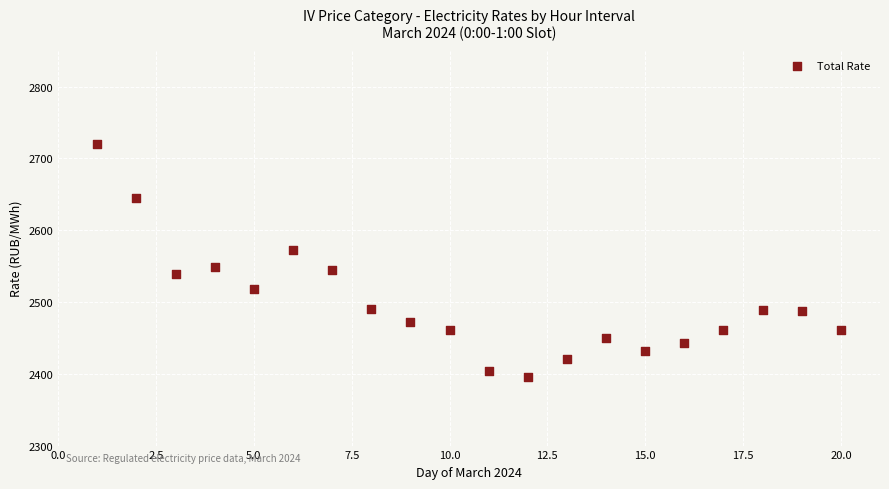

Count the number of points in this scatter plot.

20